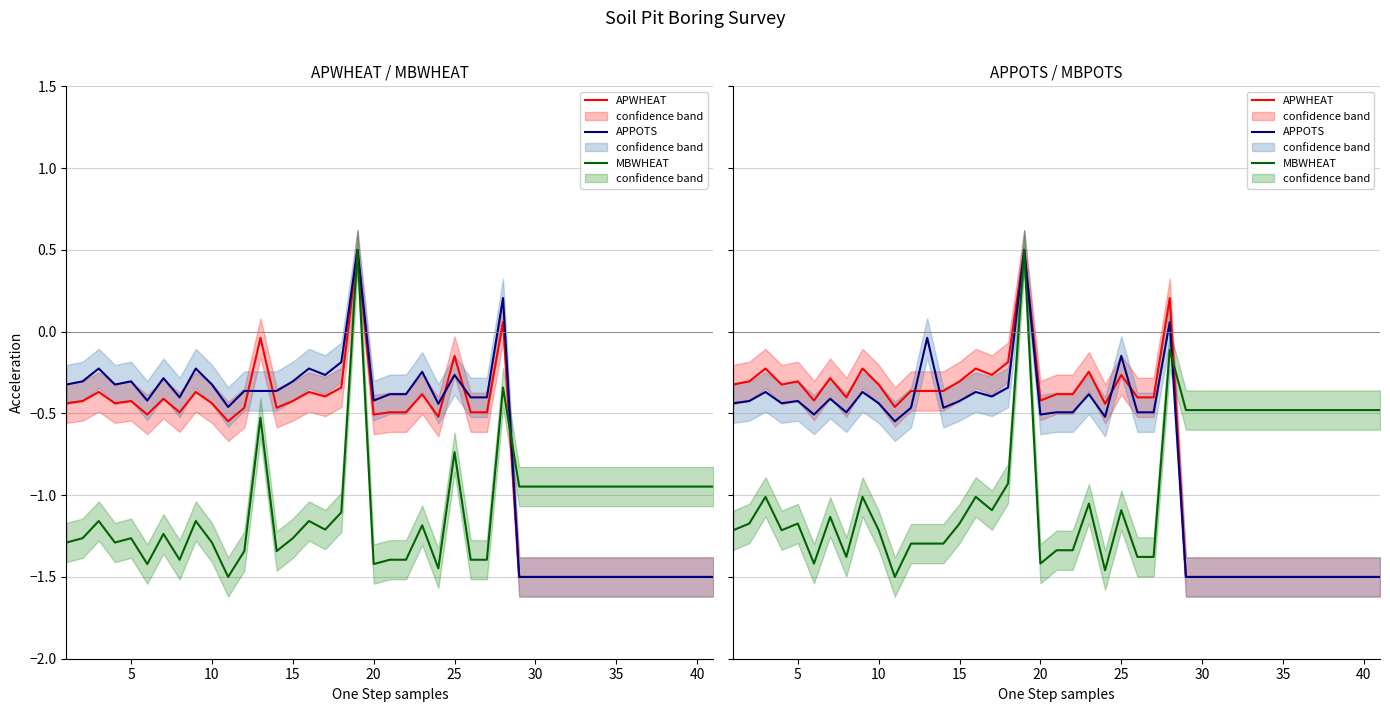

What is the lowest value of the APWHEAT series?

-1.5